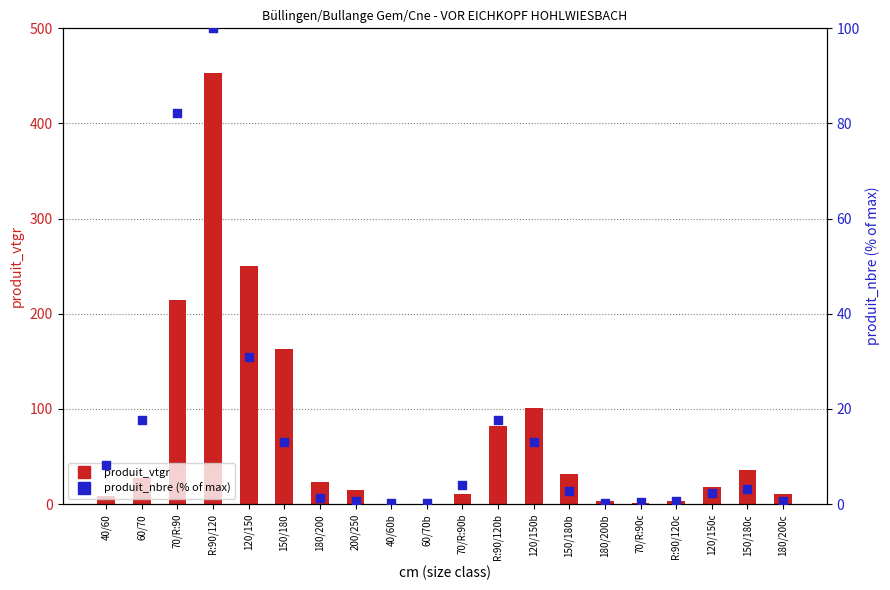

Which series has the largest total across all categories?

produit_vtgr